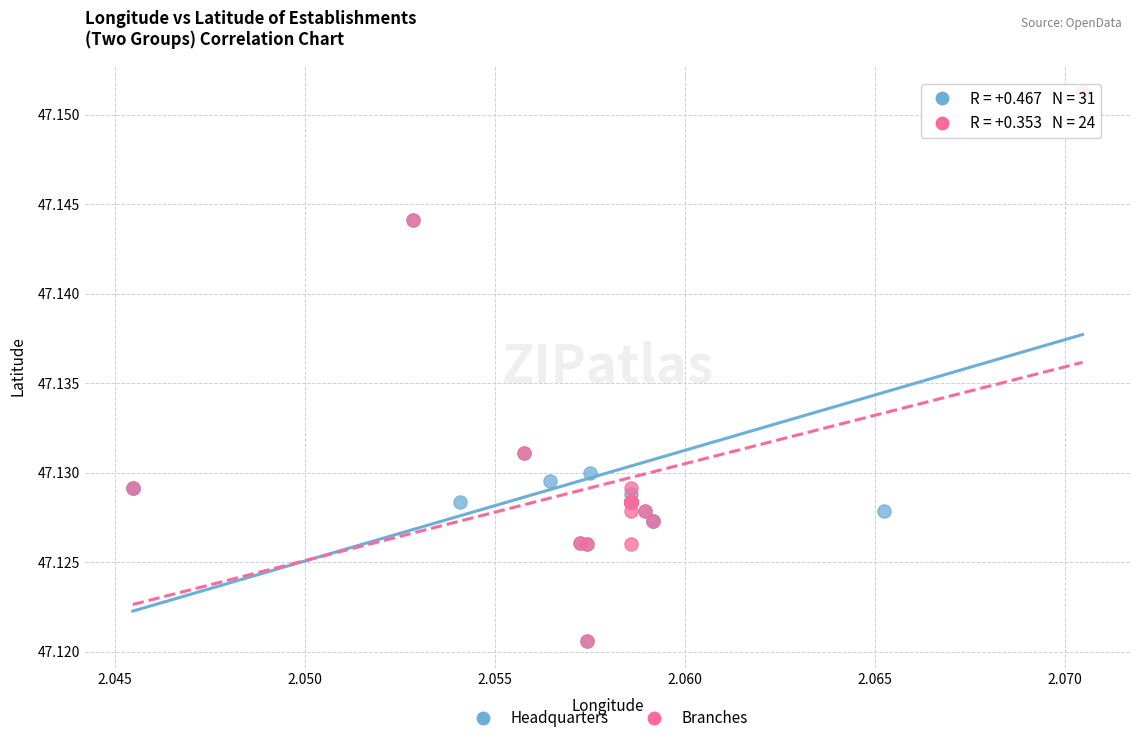

What are all the series names shown in the legend?

Headquarters, Branches